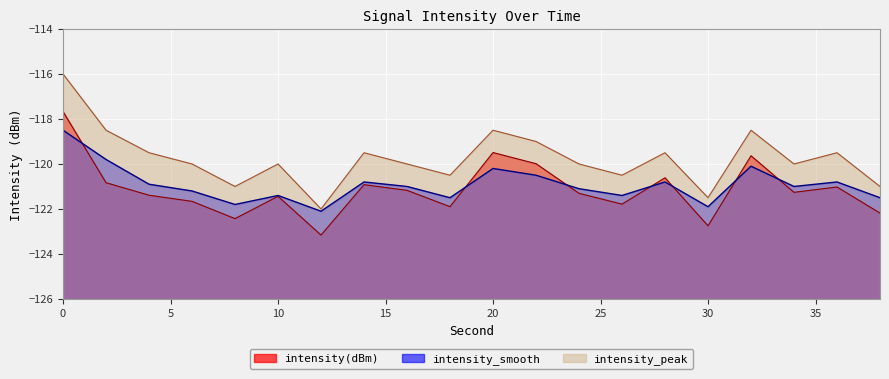

Which has a higher value, 28 or 32?

32